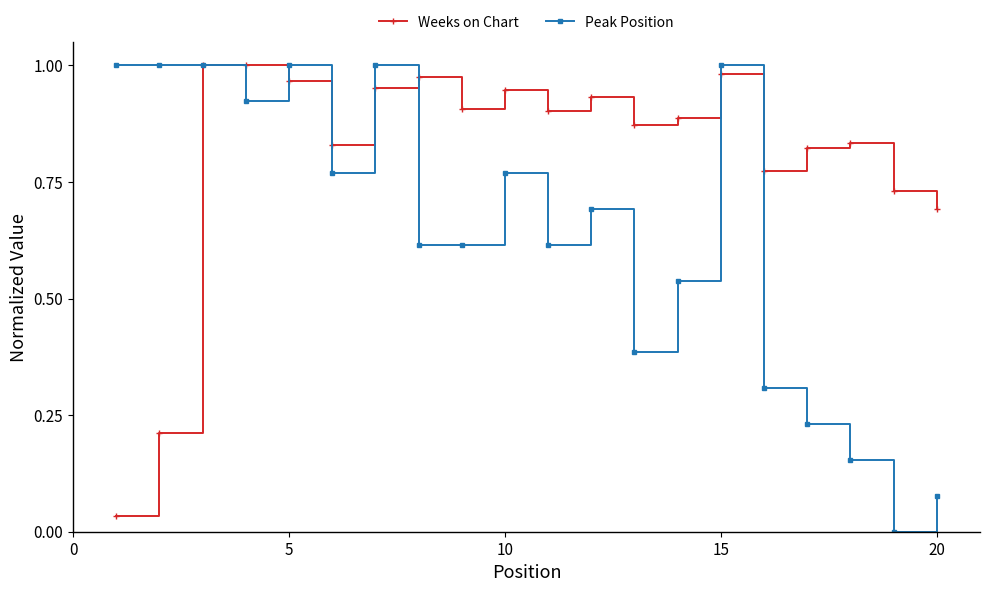

List the series in order of their overall mean, highest first.

Weeks on Chart, Peak Position